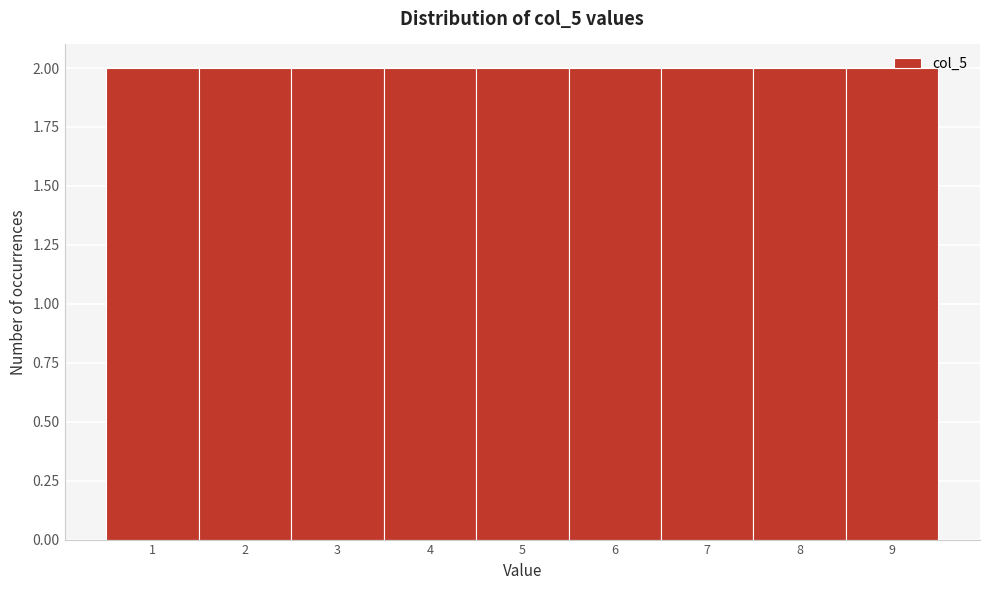

How tall is the bar that spans 1.5 to 2.5 on the x-axis? The values are not printed on the chart, so give them approximately, as read against the axis.

2